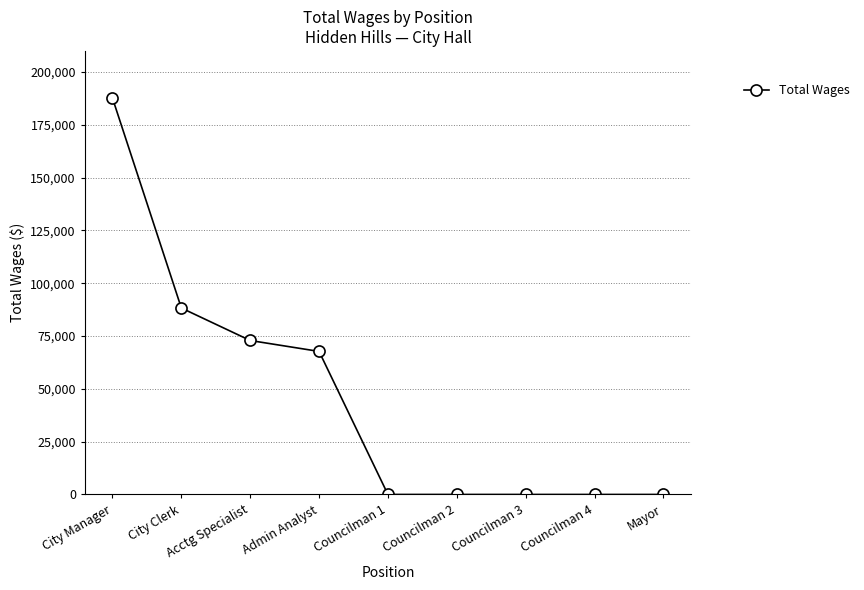

Which has a higher value, Admin Analyst or City Manager?

City Manager